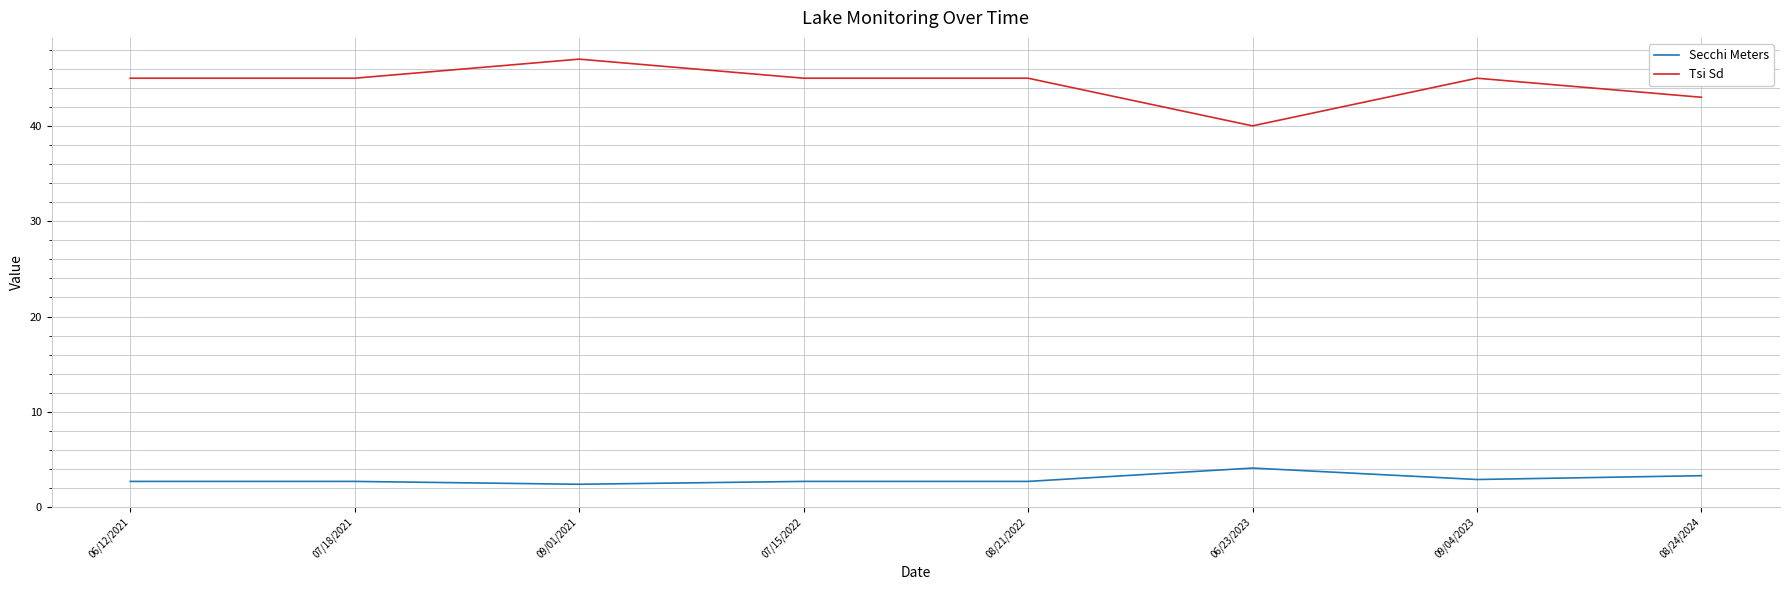

Reading left to right, extract all data points from this chart.

Secchi Meters: 2.7	2.7	2.4	2.7	2.7	4.1	2.9	3.3
Tsi Sd: 45.0	45.0	47.0	45.0	45.0	40.0	45.0	43.0